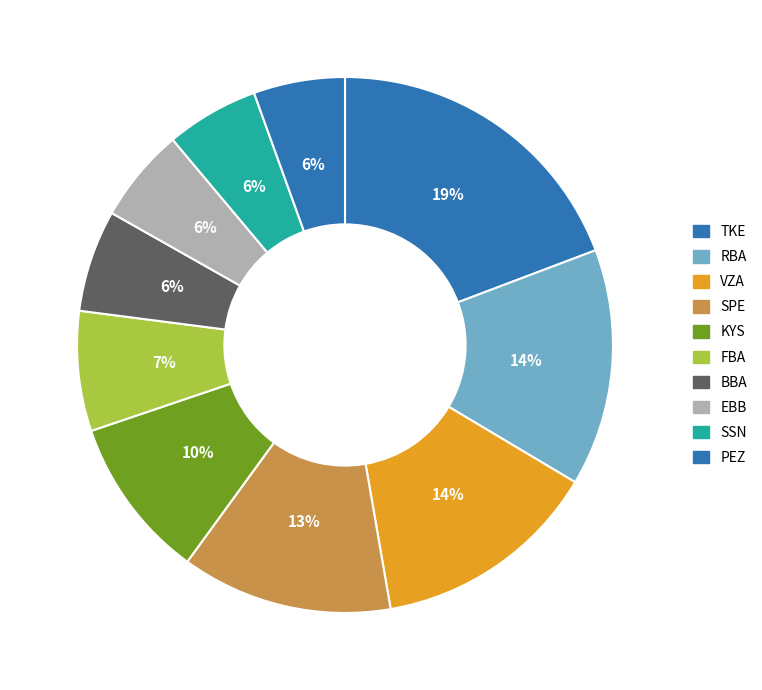

Which slice is the smallest?

PEZ